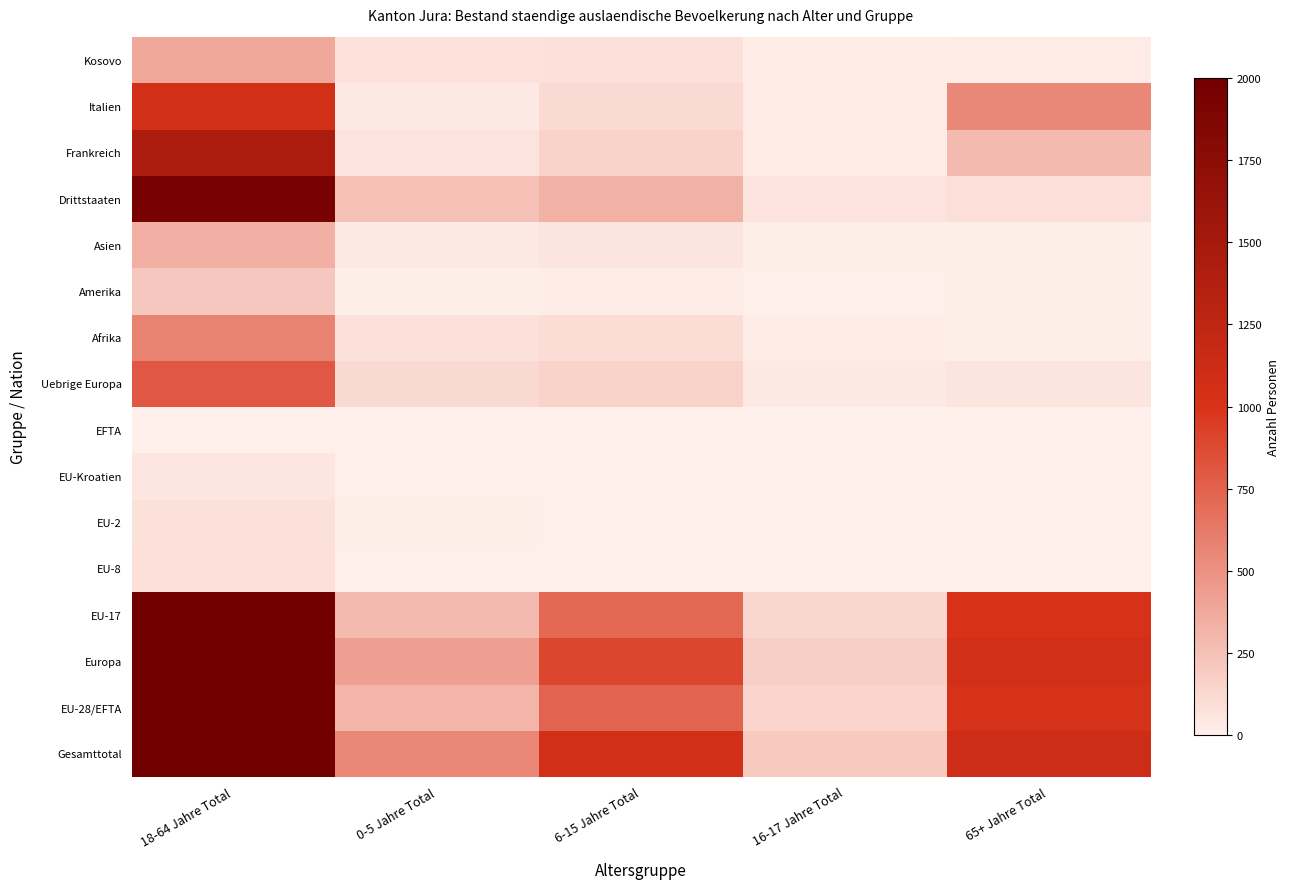

At which category is the sum across all series the highest?

18-64 Jahre Total